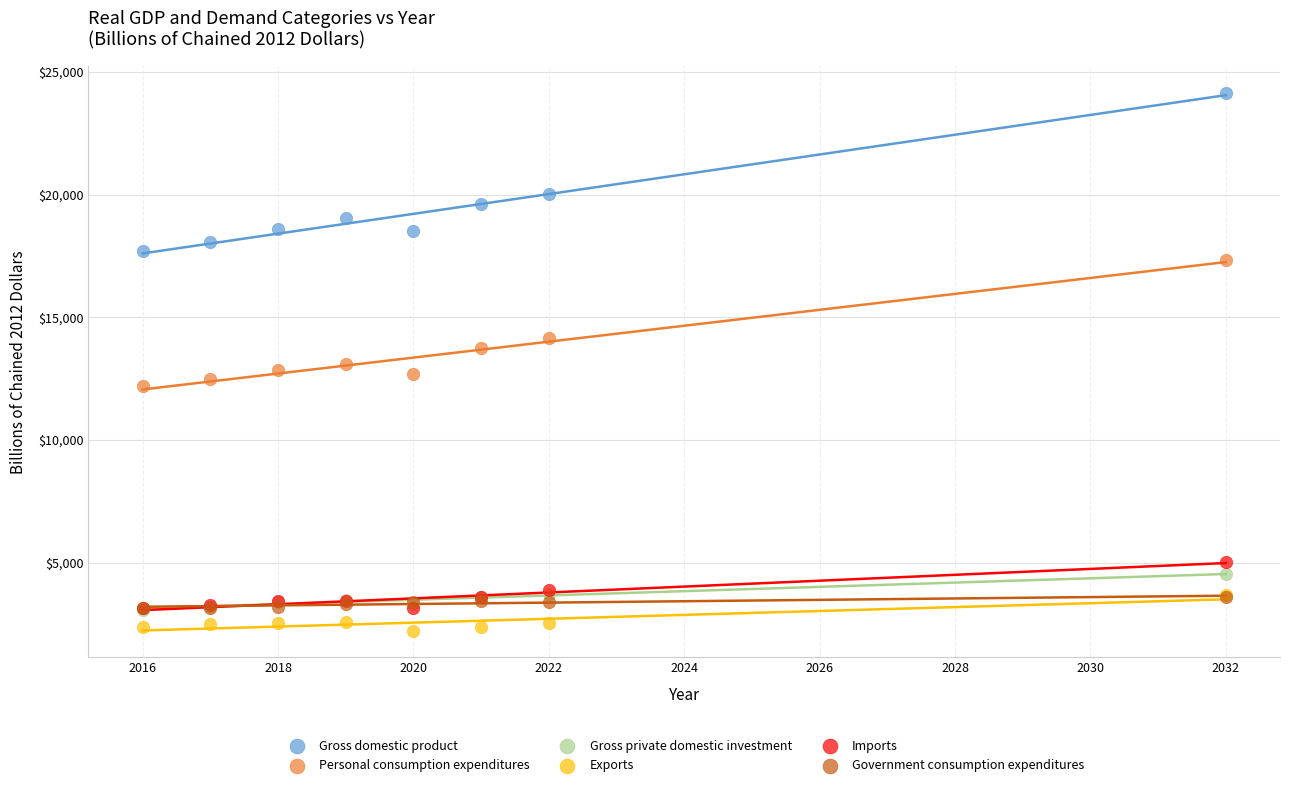

In the Personal consumption expenditures series, what Y value is closest to 14748?

14134.9